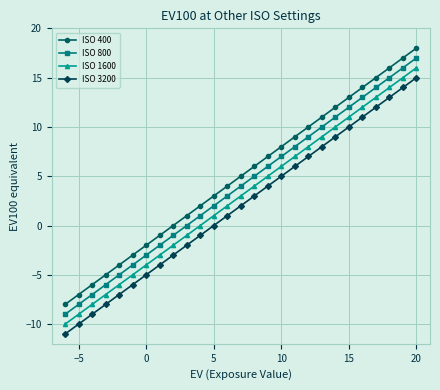

What is the maximum value shown in the chart?

18